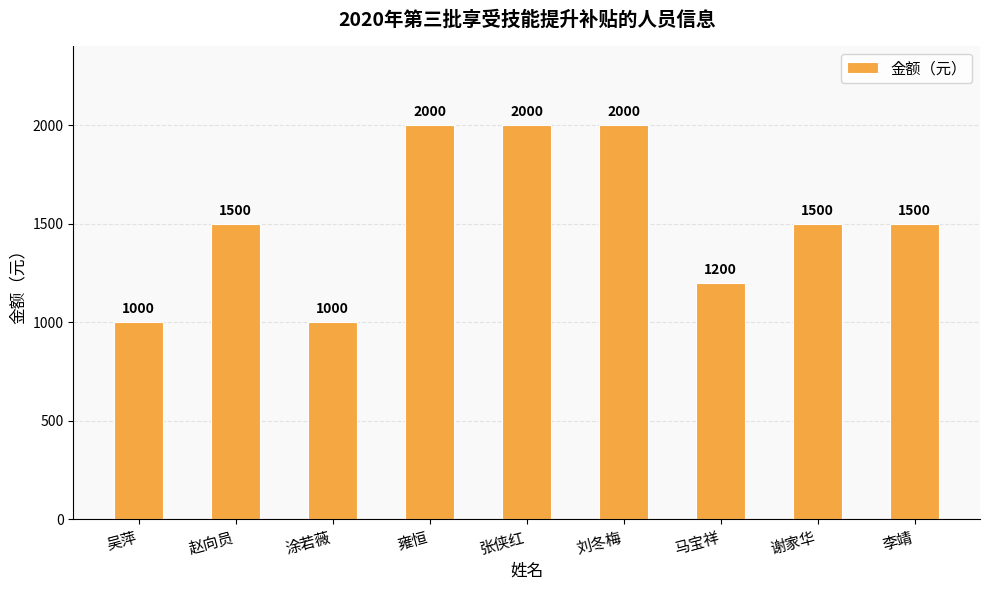

What is the change in value from 涂若薇 to 谢家华?

+500